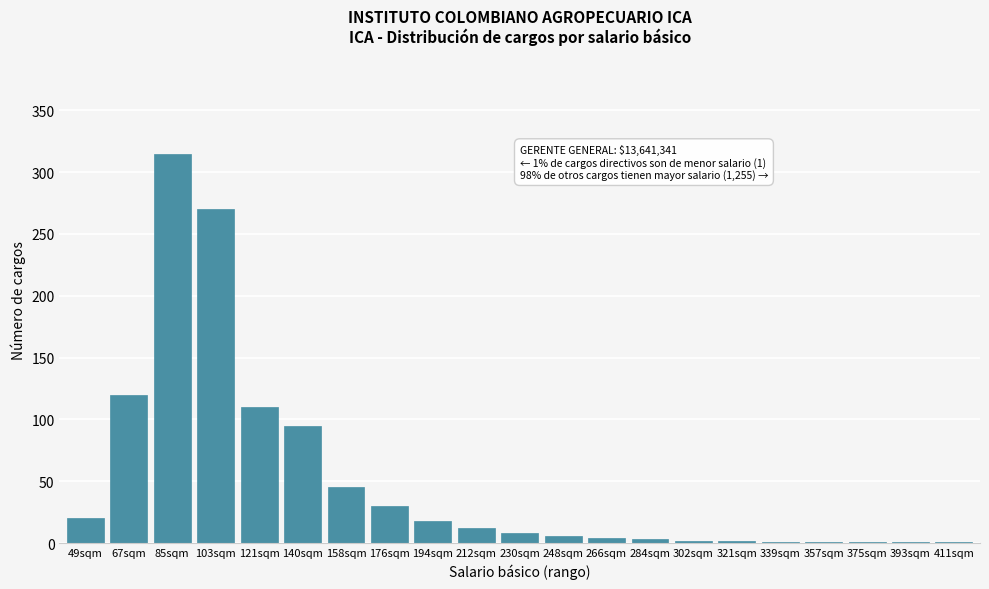

Where is the data nearest to the value 158?

67sqm